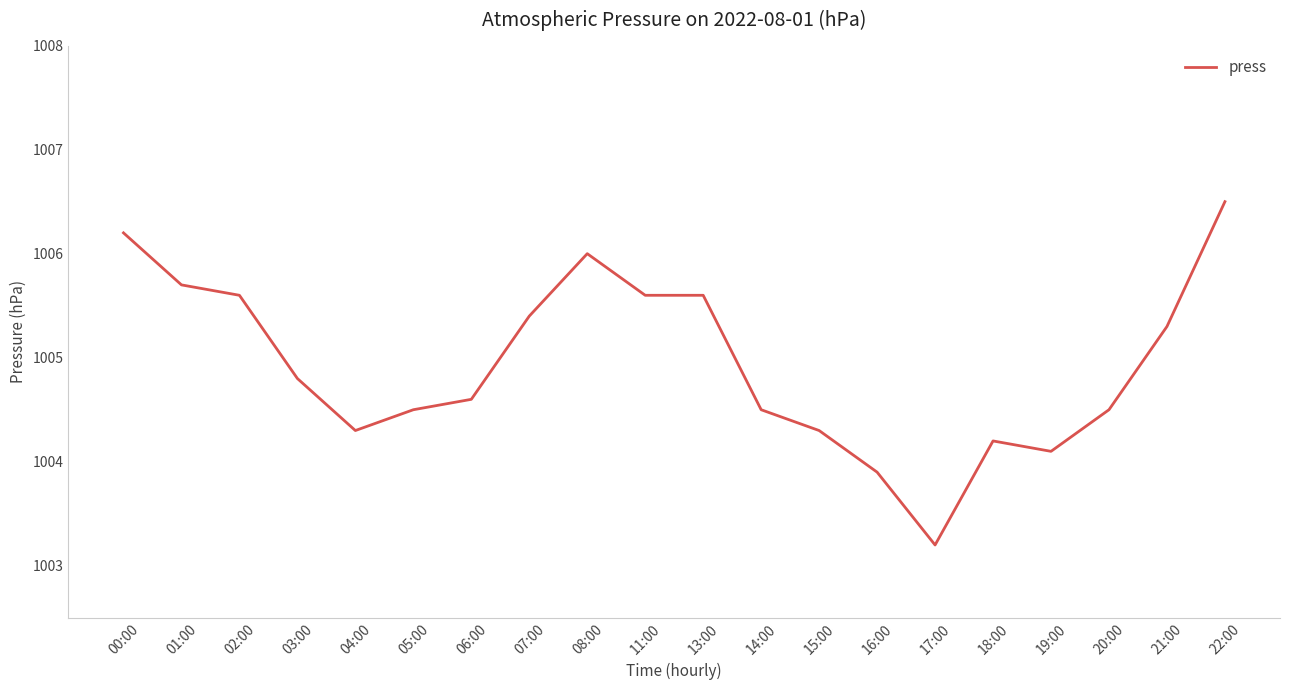

Which category has the lowest value across all series?

17:00